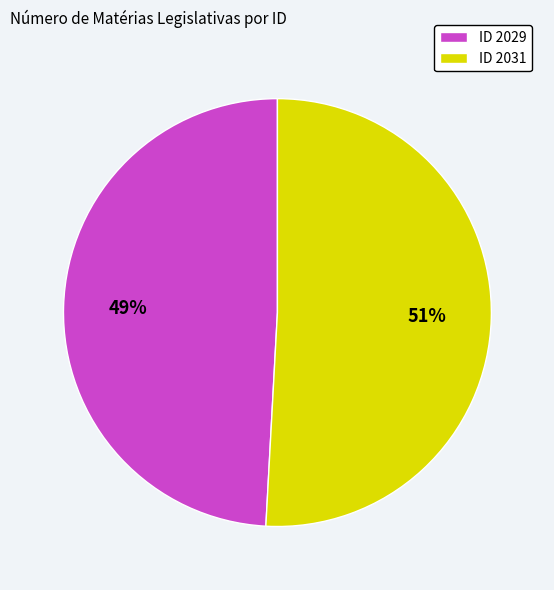

How many slices are in this pie chart?

2